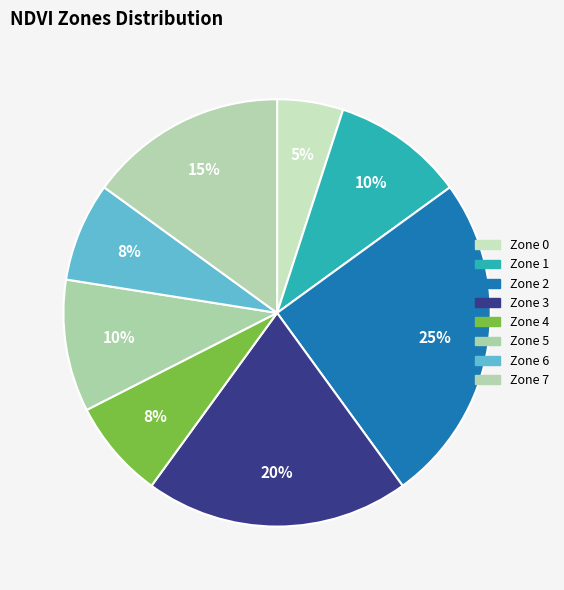

To the nearest percent, what is the average slice percentage?

12%